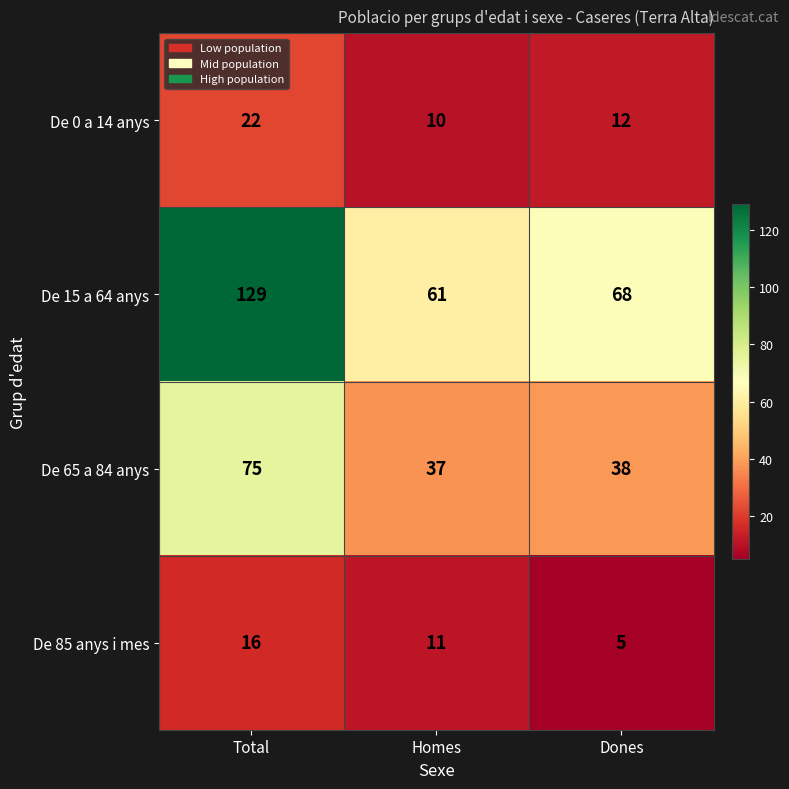

What is the total value across all series at Dones?

123